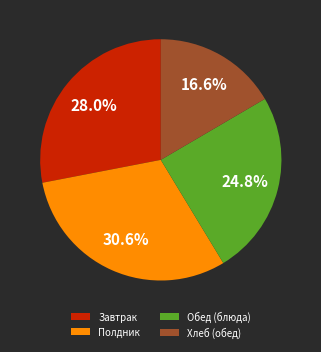

Rank the categories by value from lowest to highest.

Хлеб (обед), Обед (блюда), Завтрак, Полдник